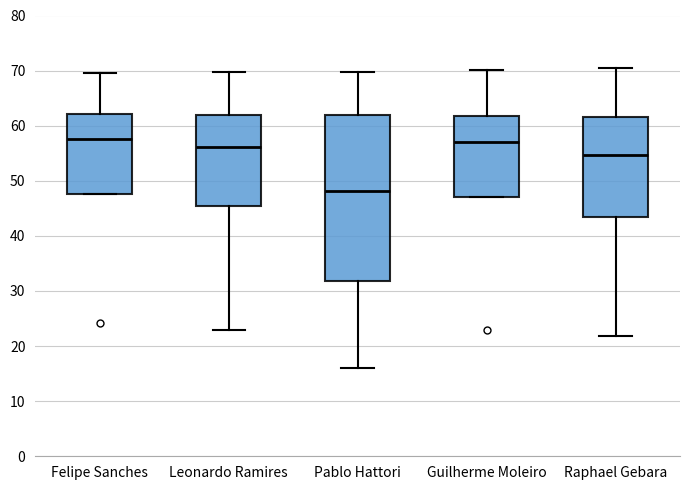

Comparing the boxes themselves (not the whiskers), which one is the tallest?

Pablo Hattori